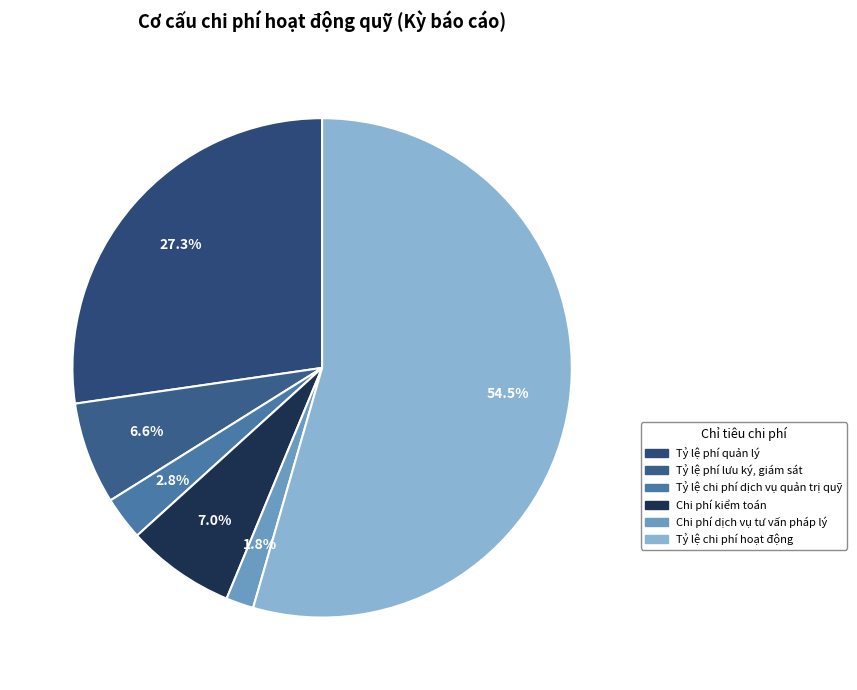

The Tỷ lệ chi phí dịch vụ quản trị quỹ slice represents 3% of the pie. True or false?

True